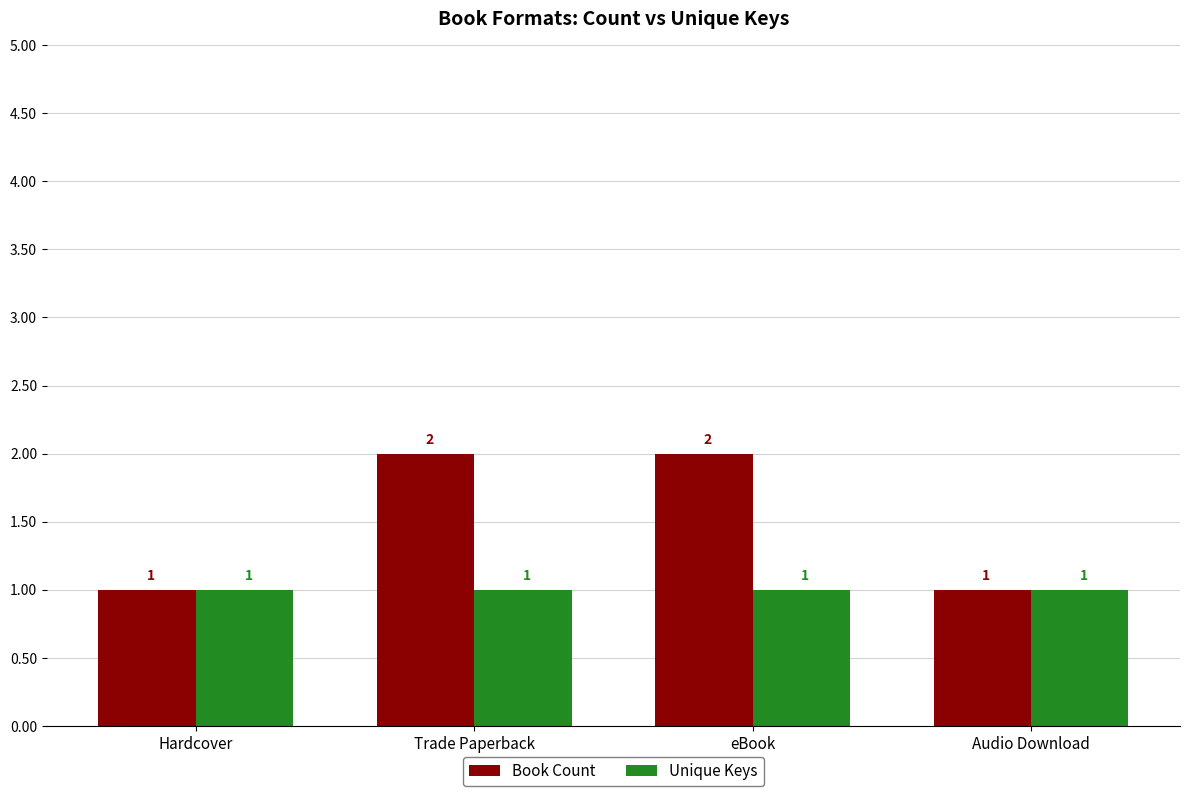

What is the total value across all series at eBook?

3